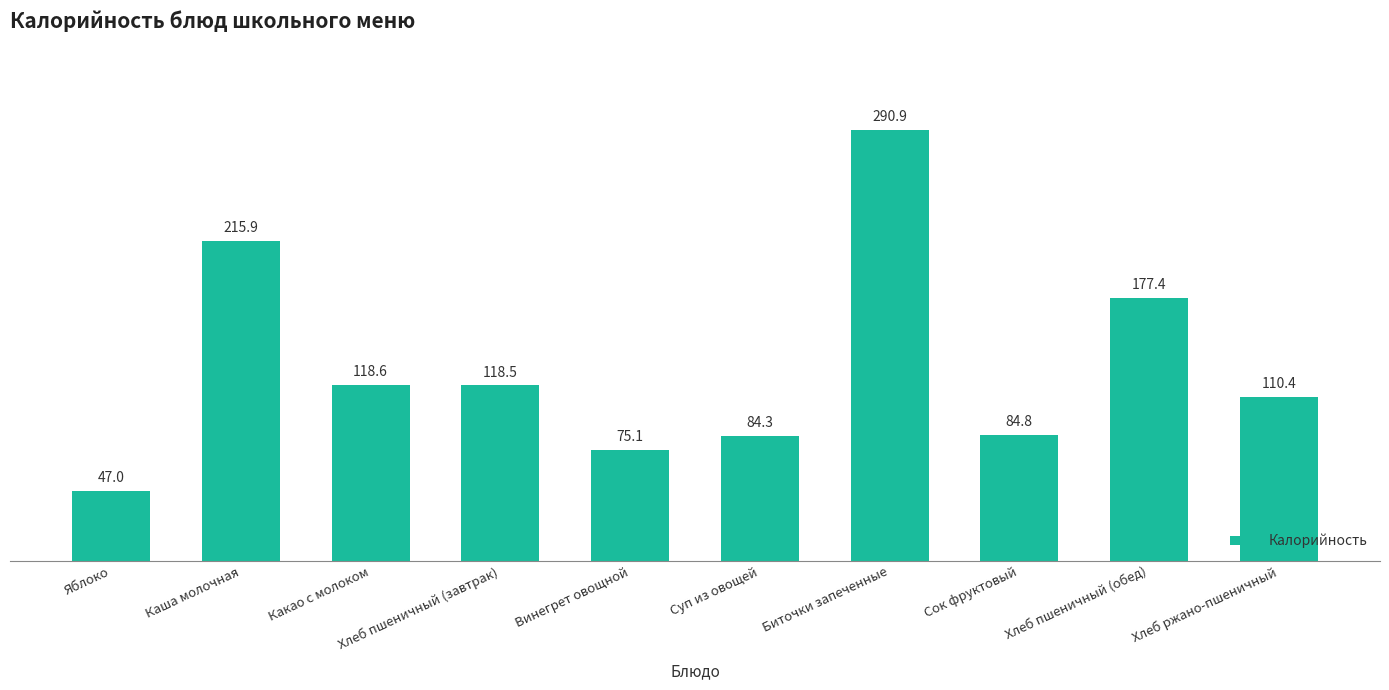

Does the chart contain stacked bars?

No